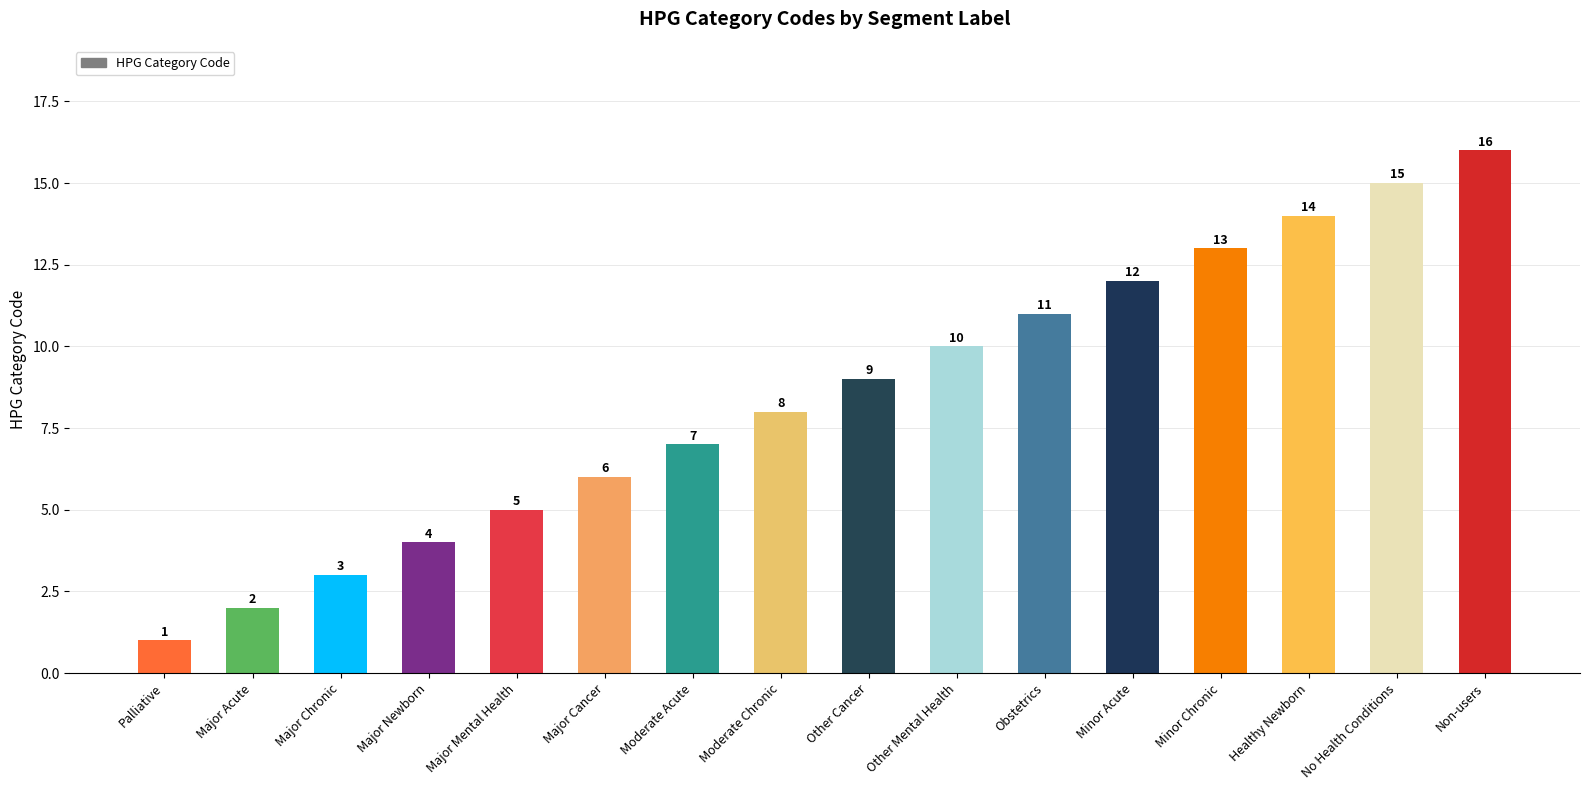

Are the bars grouped side by side (vs. stacked)?

No